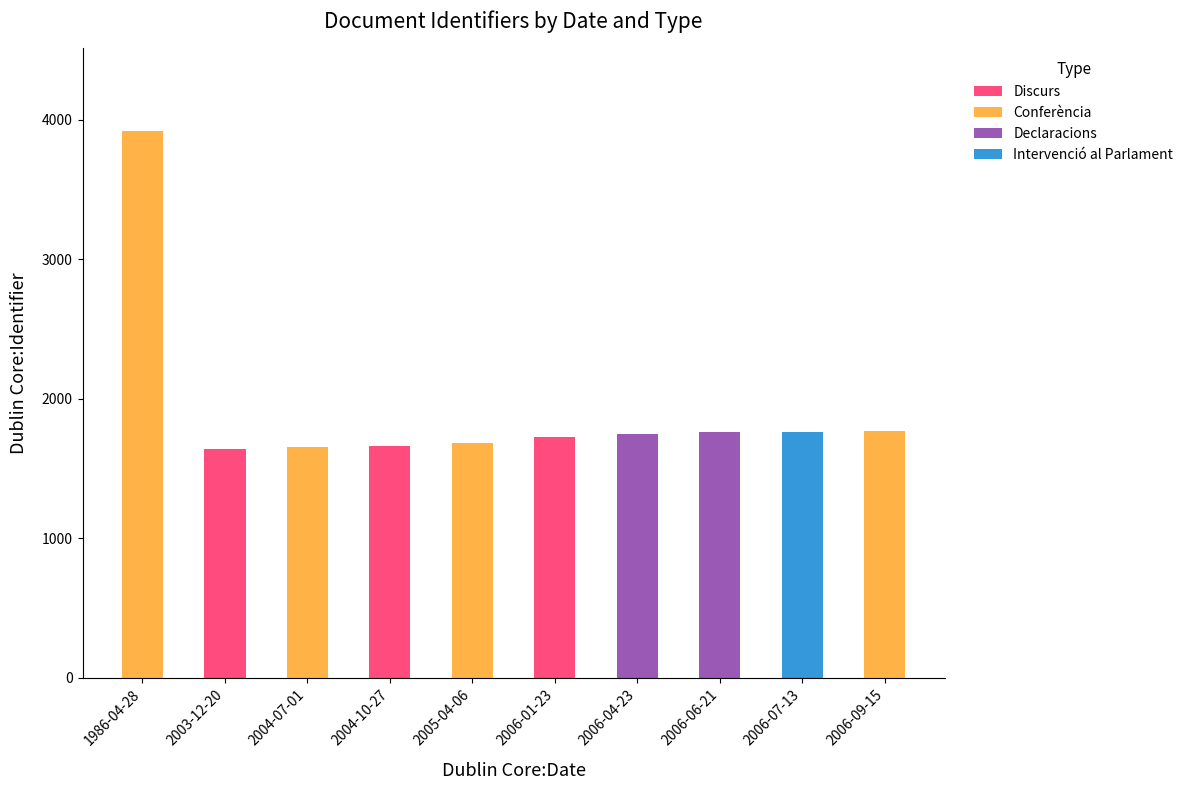

How many data points does each series have?

10